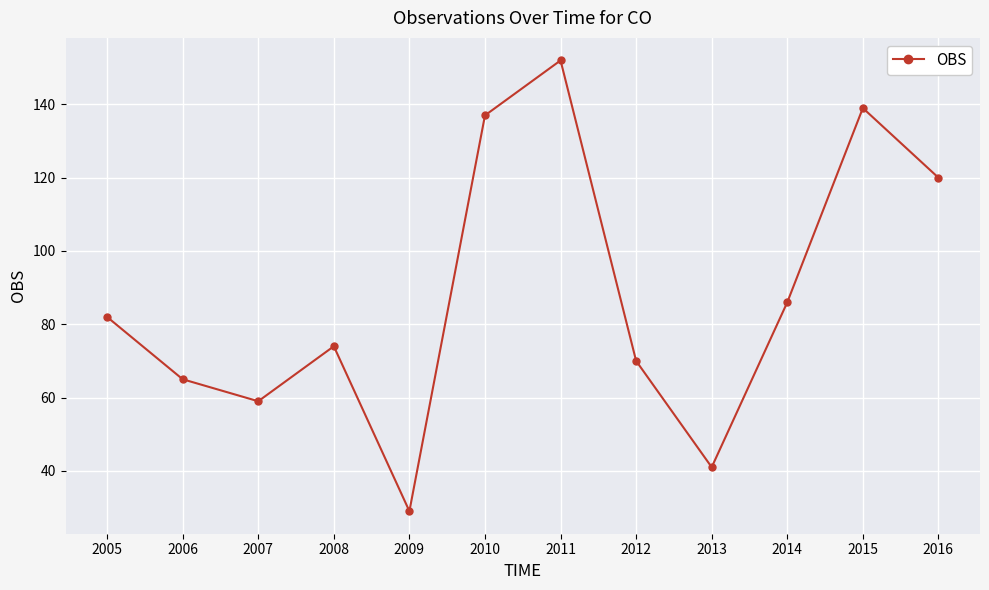

Does the chart display data point markers on the line(s)?

Yes